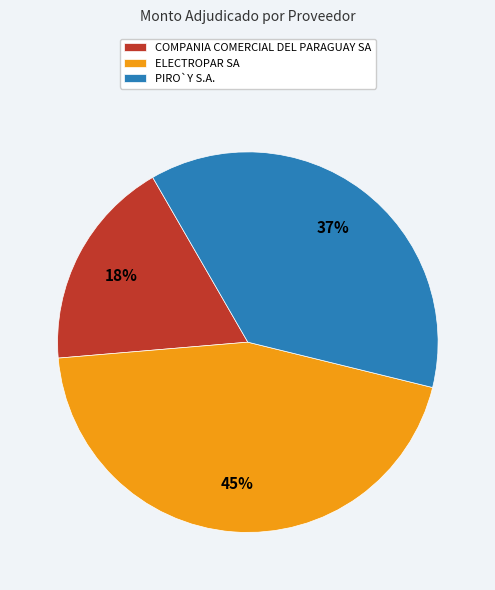

Does ELECTROPAR SA represent more than half of the total?

No